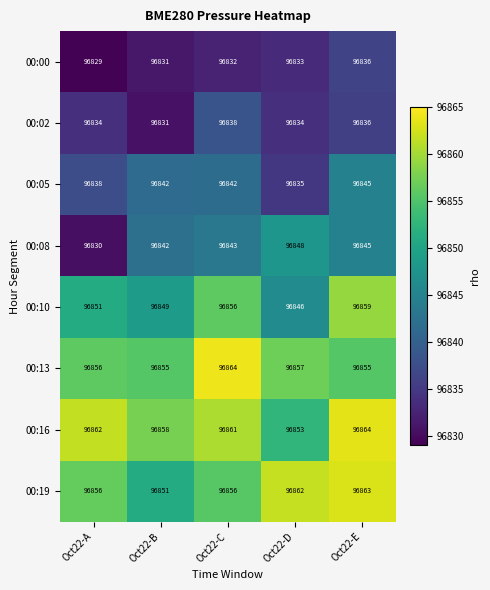

How many categories are shown in the chart?

5